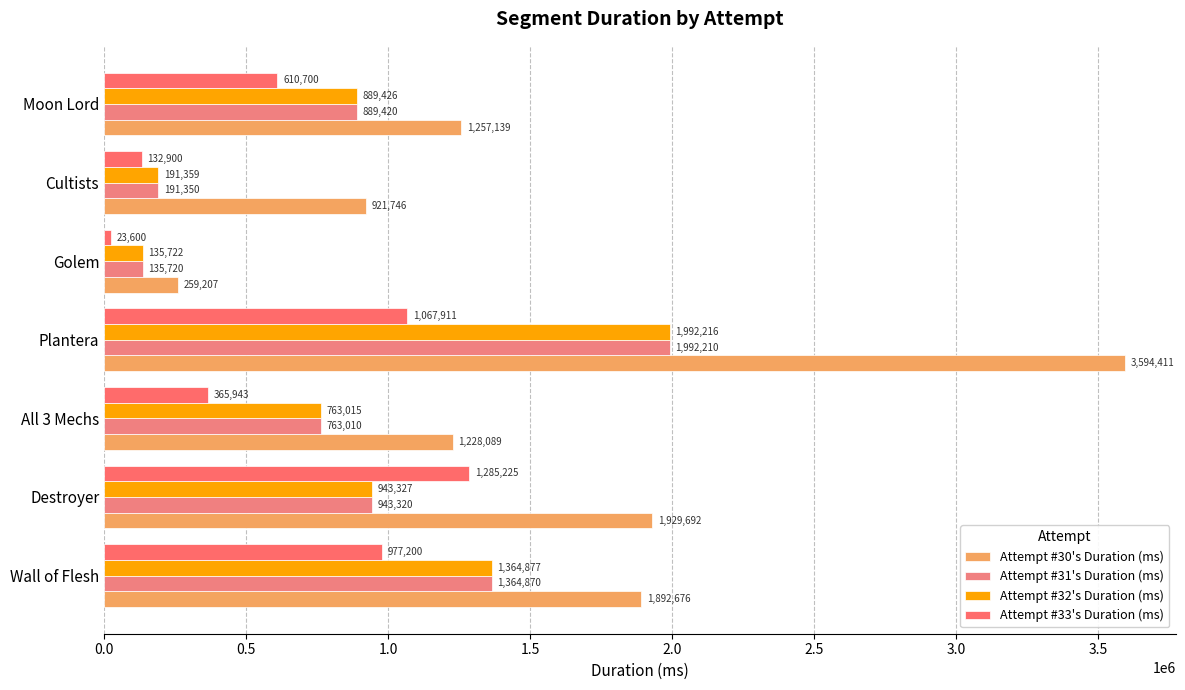

At which category is the sum across all series the highest?

Plantera